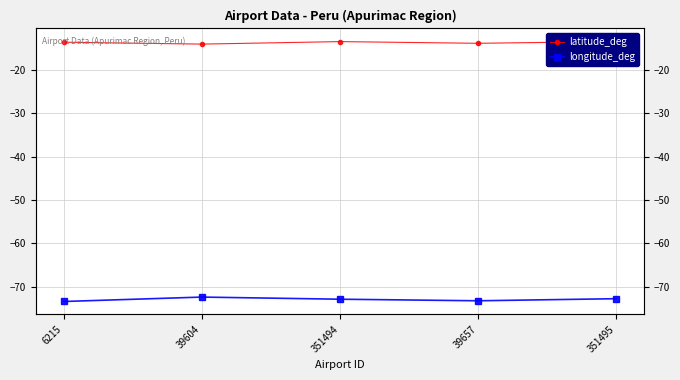

What is the minimum value shown in the chart?

-73.4